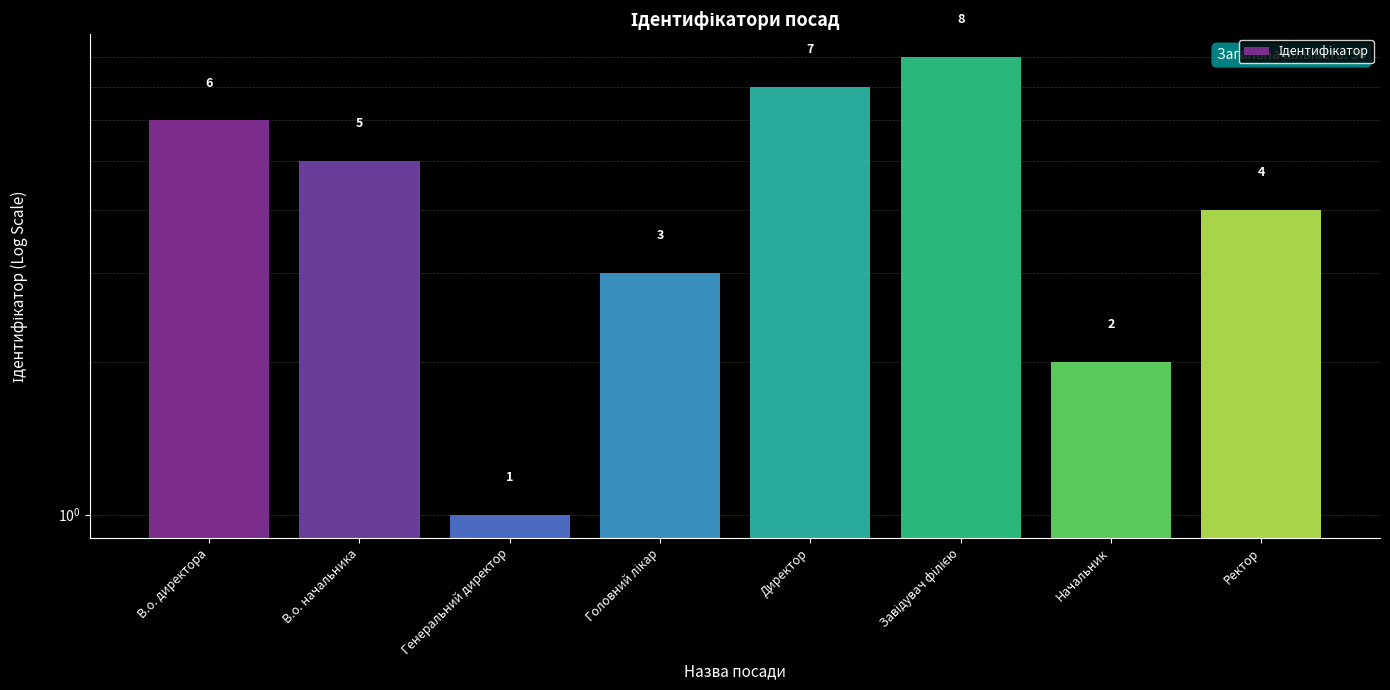

Between Начальник and Головний лікар, which is larger?

Головний лікар